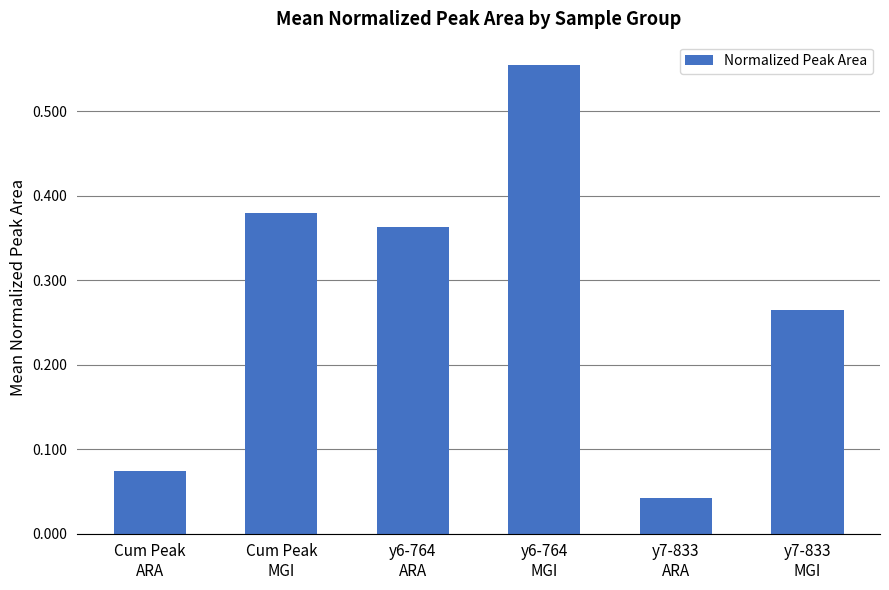

Rank the categories by value from highest to lowest.

y6-764
MGI, Cum Peak
MGI, y6-764
ARA, y7-833
MGI, Cum Peak
ARA, y7-833
ARA